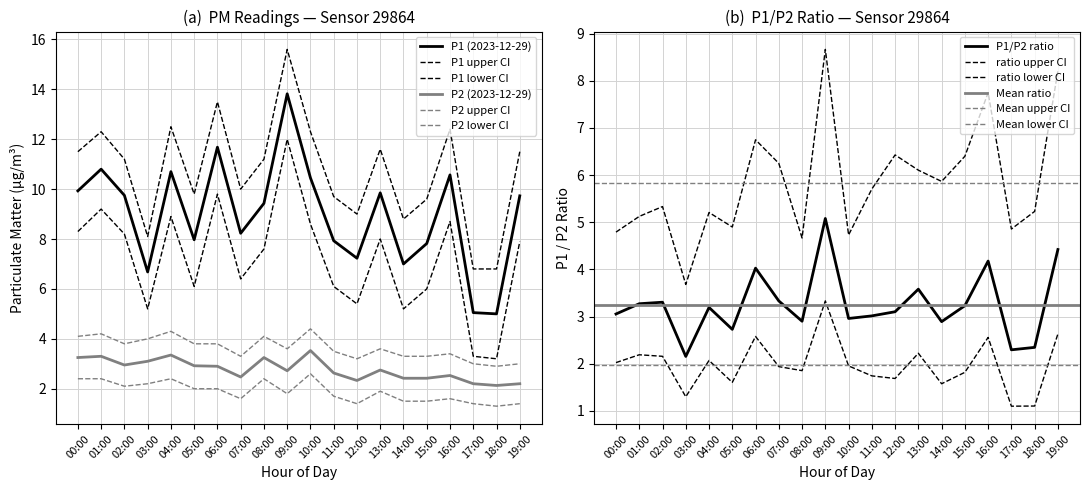

The value of P2_lower at 05:00 is 2.0. True or false?

True